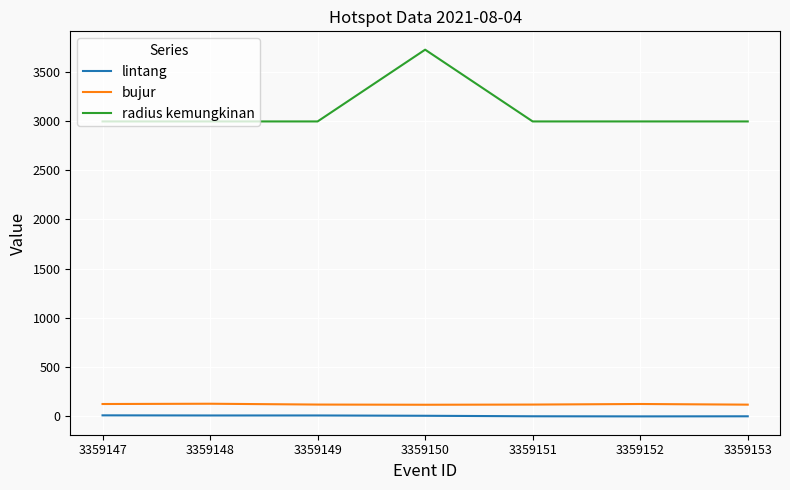

What is the greatest value displayed?

3732.0